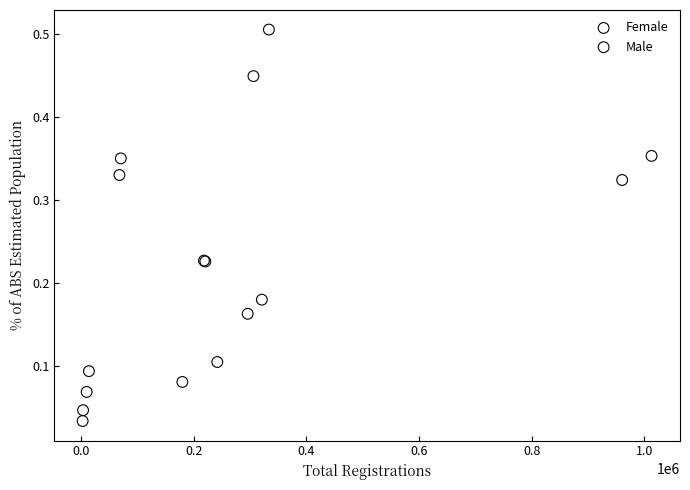

Which series contains the highest Y value?

Male